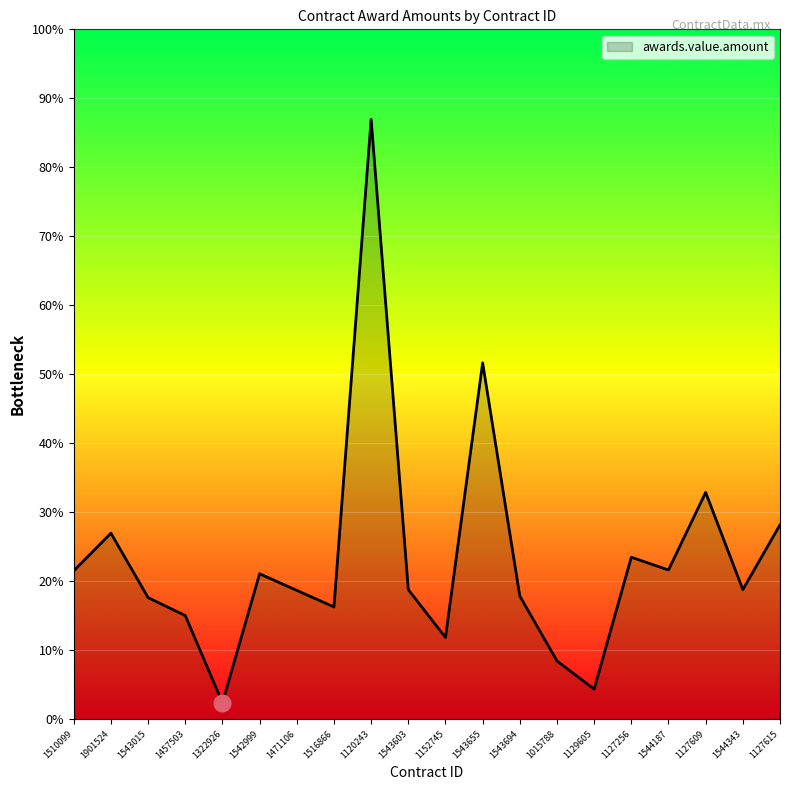

What is the label of the 12th point from the right?

1120243